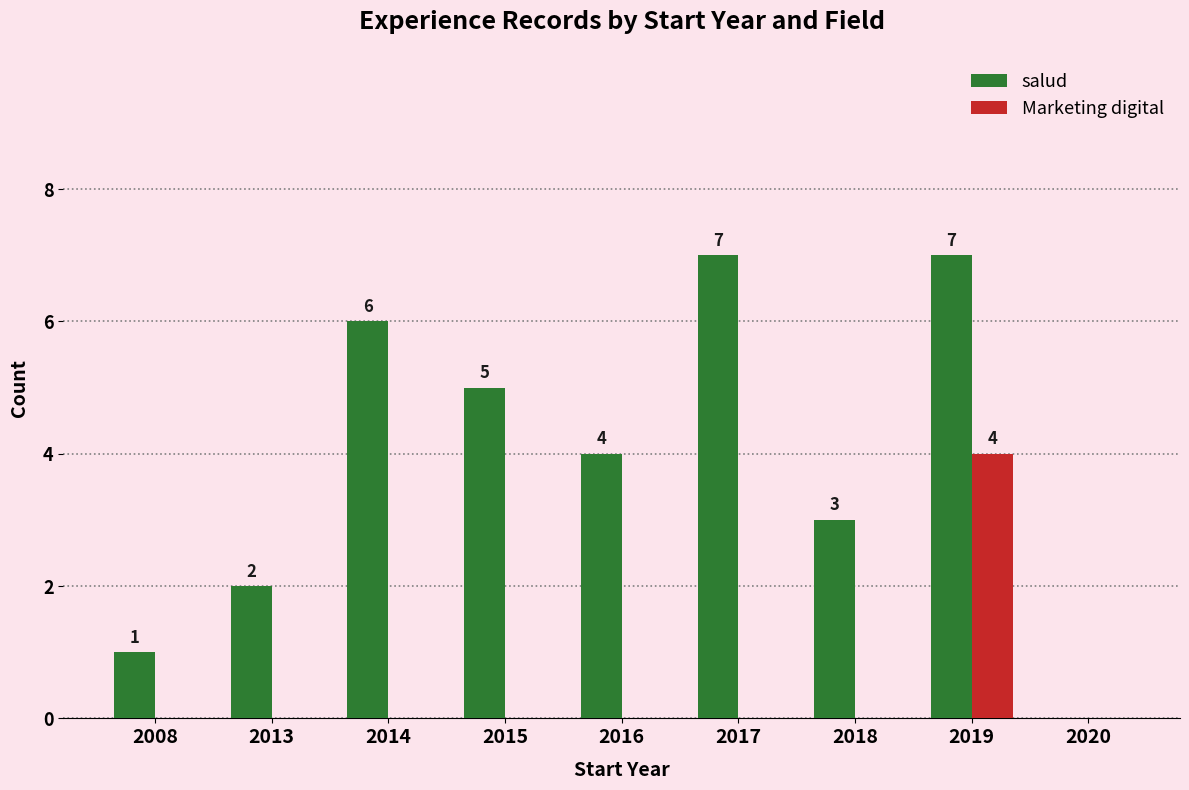

Reading left to right, what are all the values shown in this chart?

salud: 2008=1	2013=2	2014=6	2015=5	2016=4	2017=7	2018=3	2019=7	2020=0
Marketing digital: 2008=0	2013=0	2014=0	2015=0	2016=0	2017=0	2018=0	2019=4	2020=0